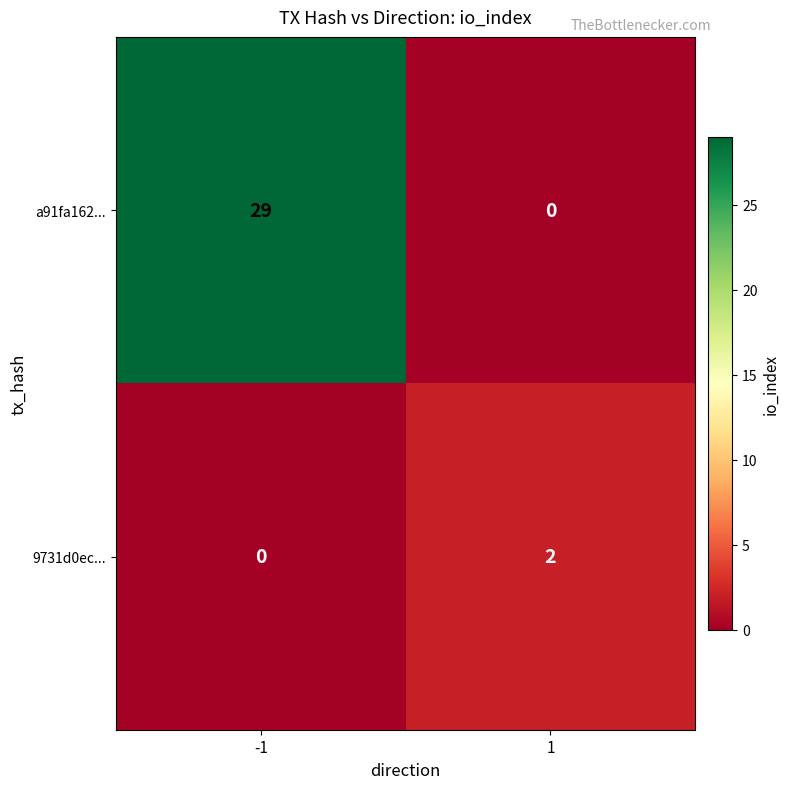

What is the maximum value shown in the chart?

29